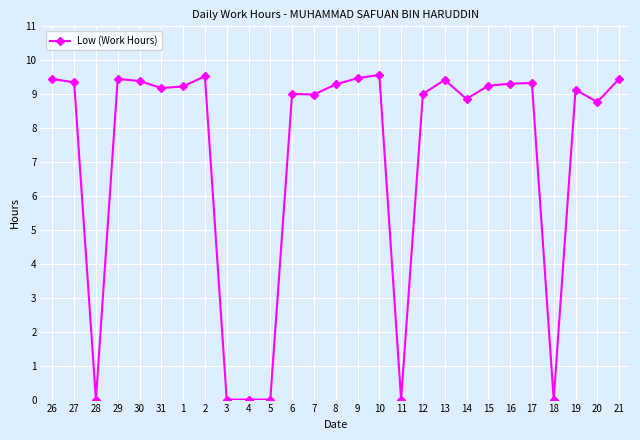

True or false: there are more than 0 points higher than both neighbors.

True